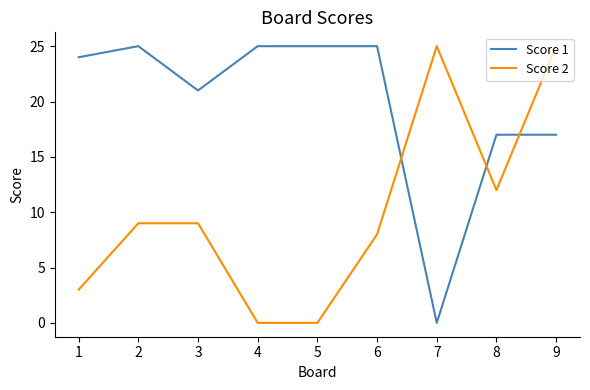

Read the Score 1 value at 1, to the nearest 5.

25